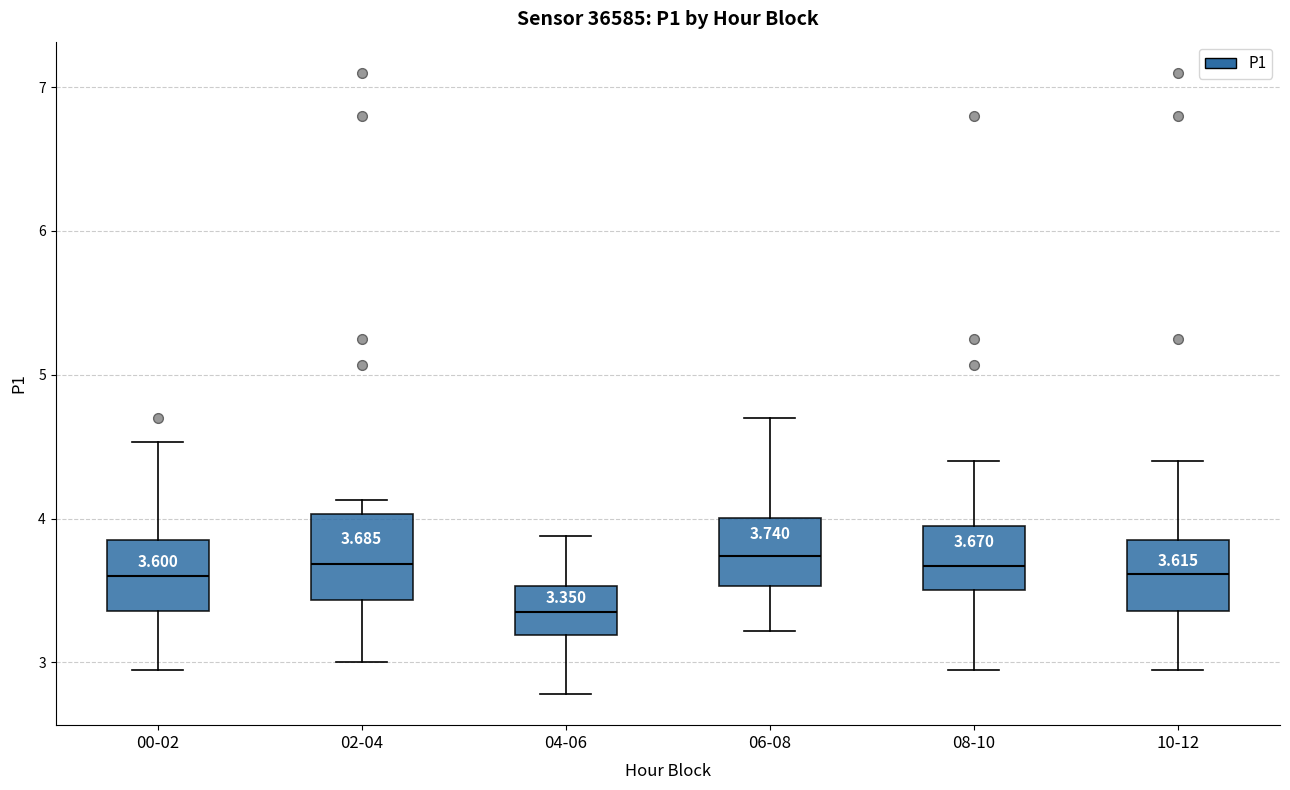

Which box has the lowest median line?

04-06